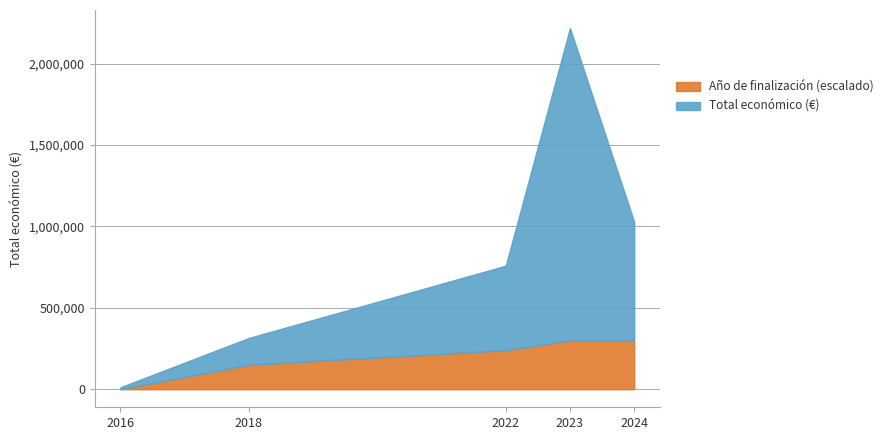

At which category is the sum across all series the highest?

2023